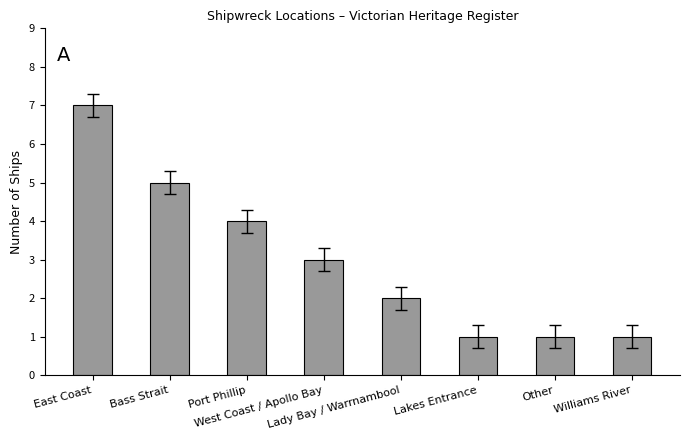

What is the greatest value displayed?

7